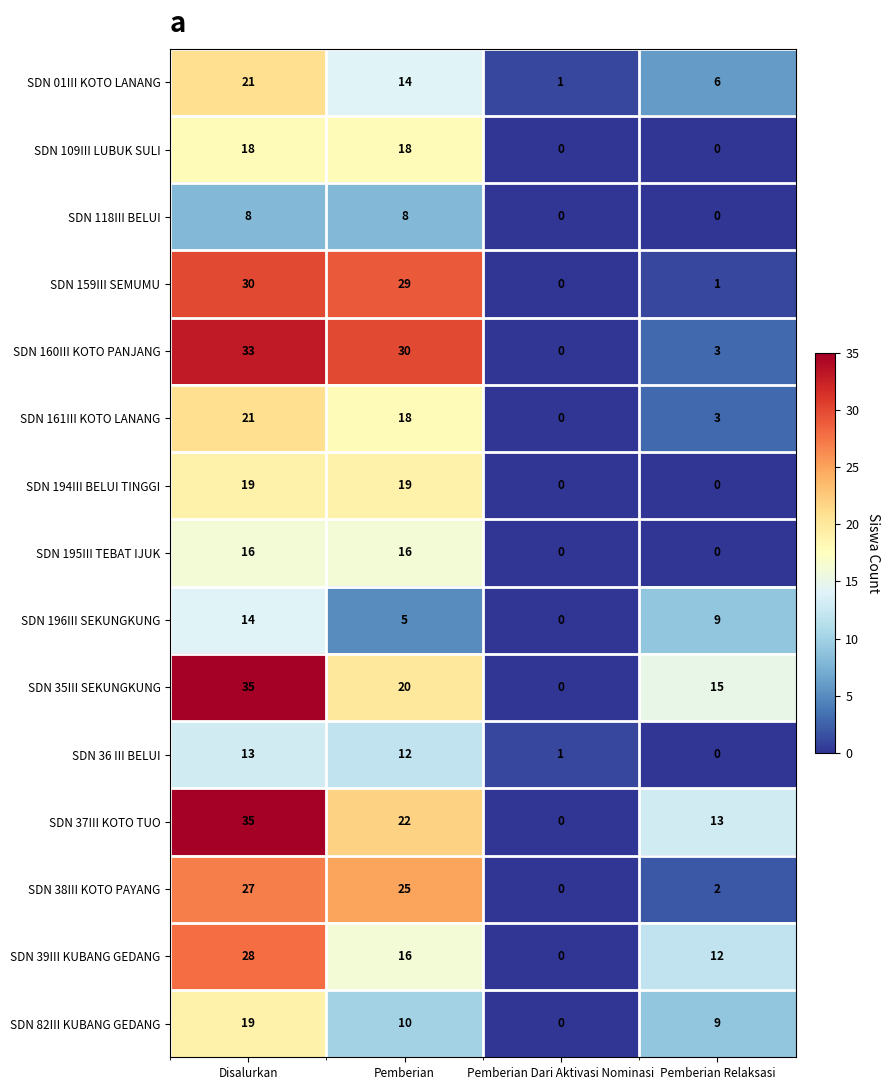

What is the highest value of the SDN 109III LUBUK SULI series?

18